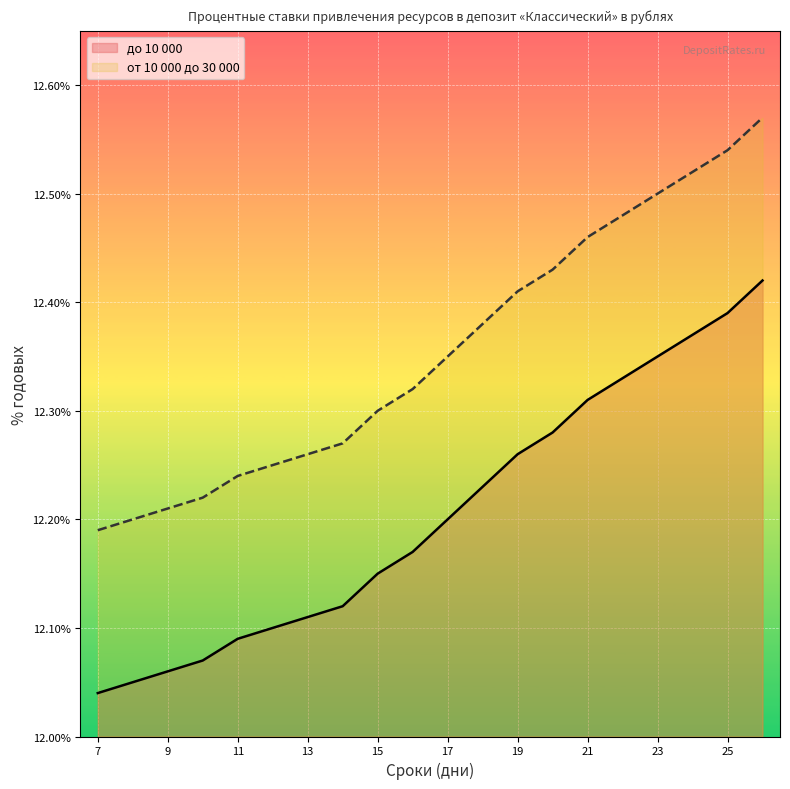

At which label does от 10 000 до 30 000 reach its minimum?

7